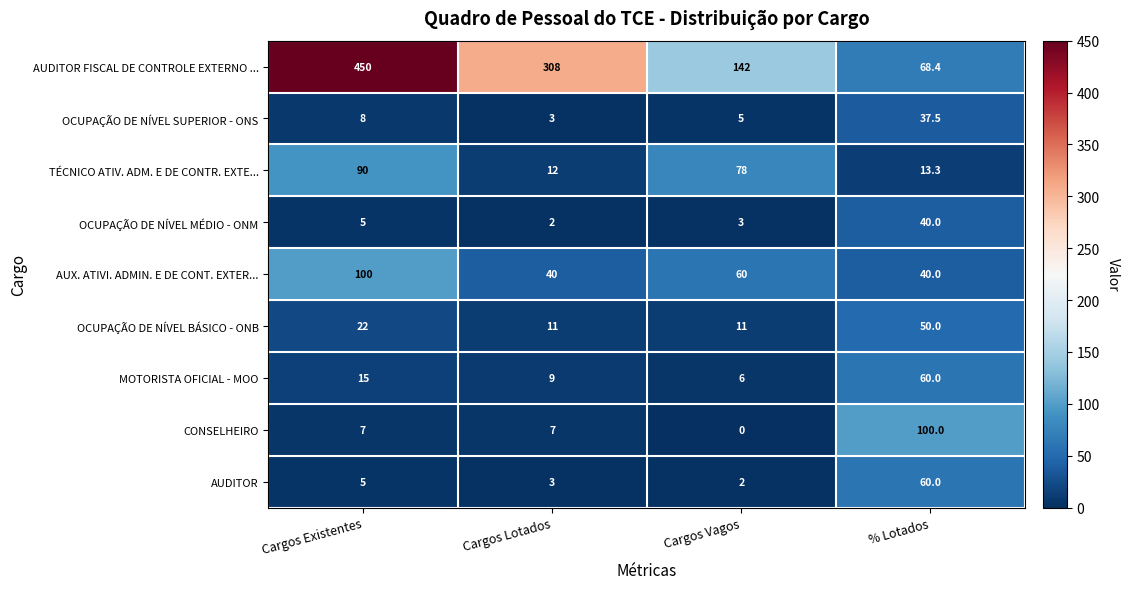

What is the spread (max minus min) of values at % Lotados?

86.7